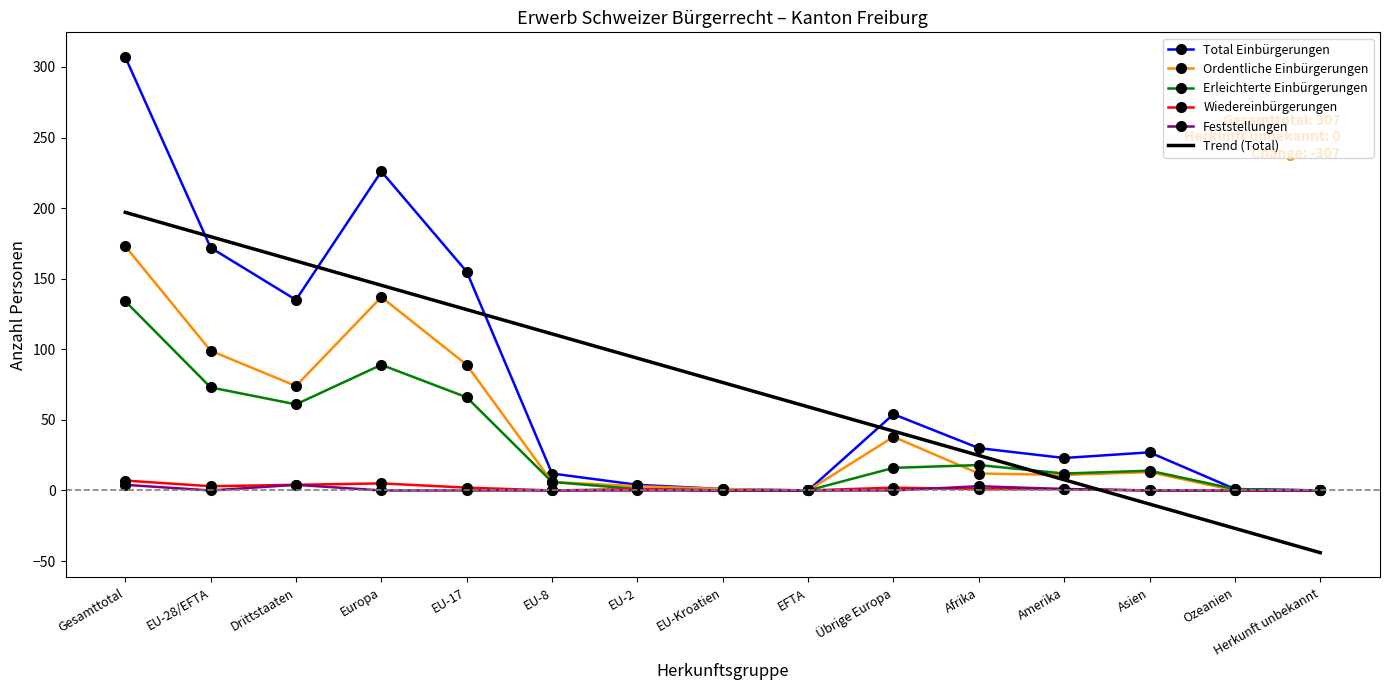

Between Gesamttotal and Afrika, which series saw the biggest shift?

Total Einbürgerungen